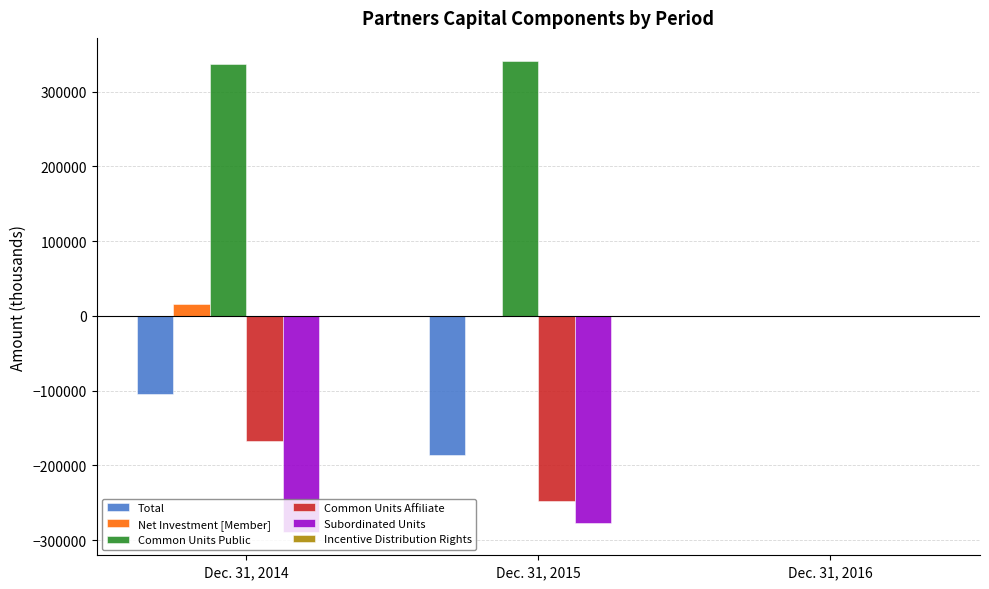

How many data points in Net Investment [Member] are above 0?

1